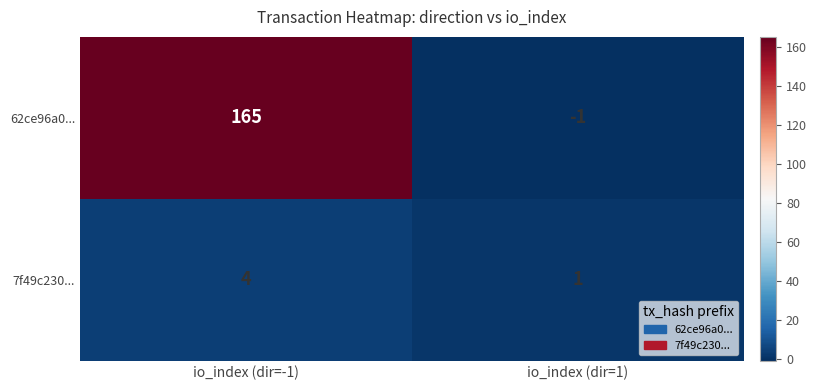

What is the difference between the 7f49c230... values at io_index (dir=1) and io_index (dir=-1)?

3